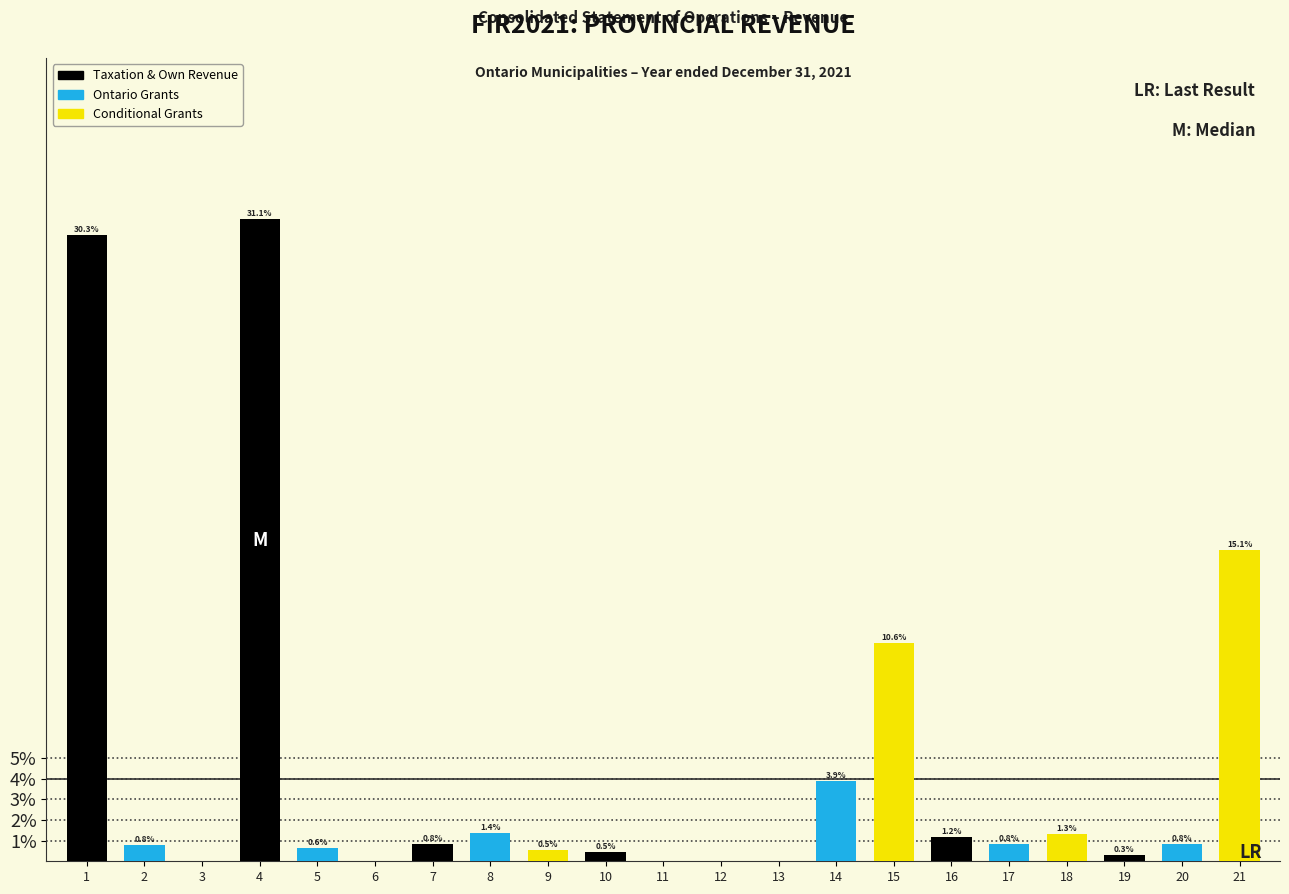

Between 19 and 7, which is larger?

7